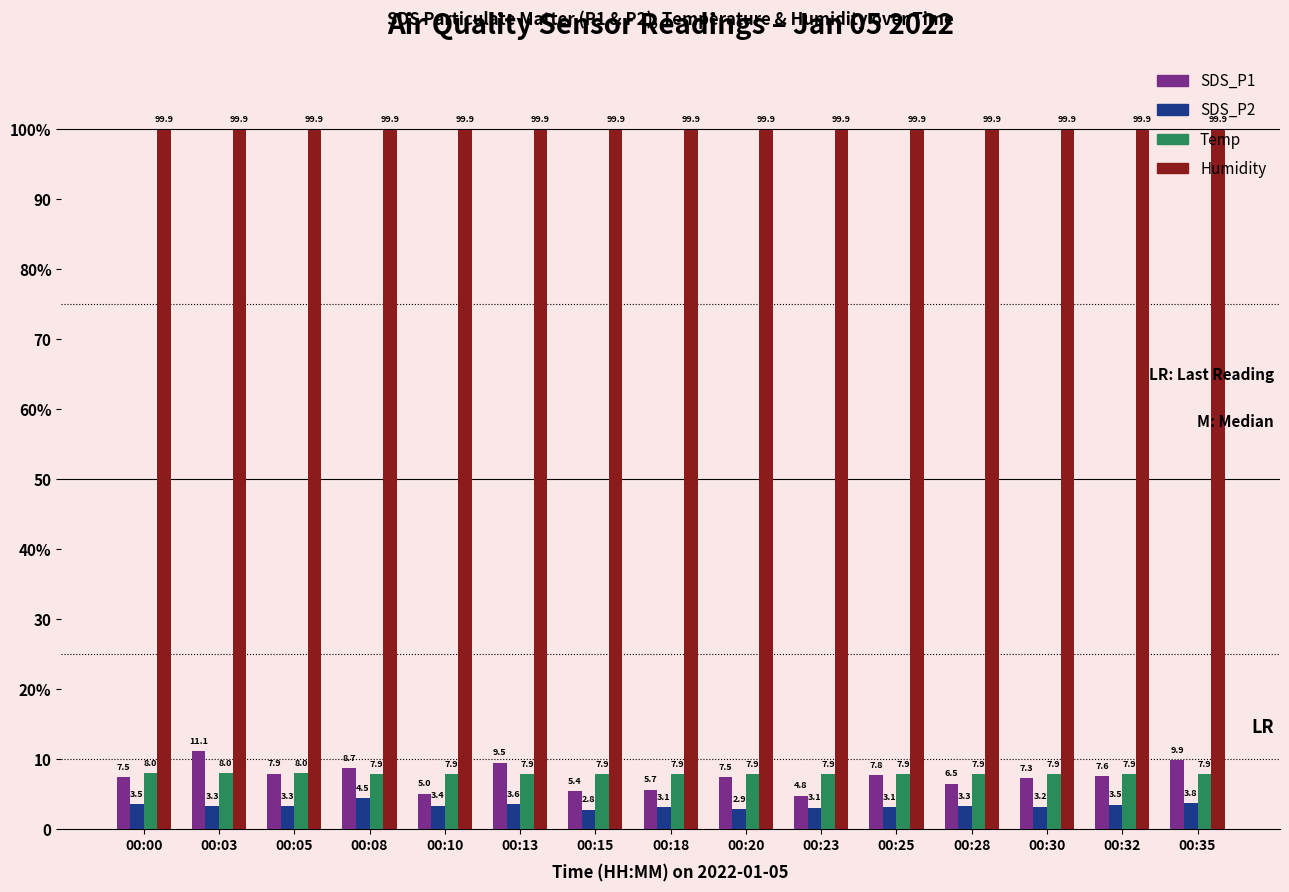

What is the value of the Temp bar at the 15th from the left?

7.9